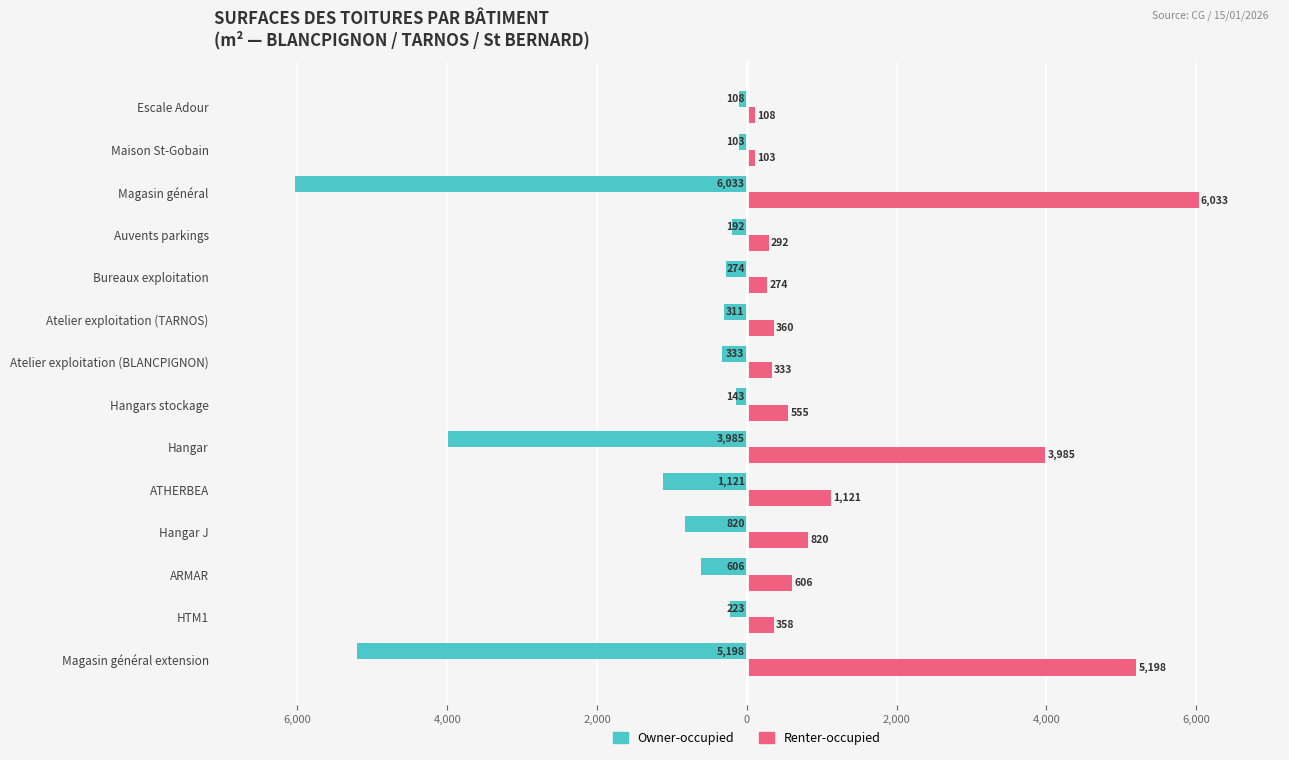

What are all the series names shown in the legend?

Owner-occupied, Renter-occupied